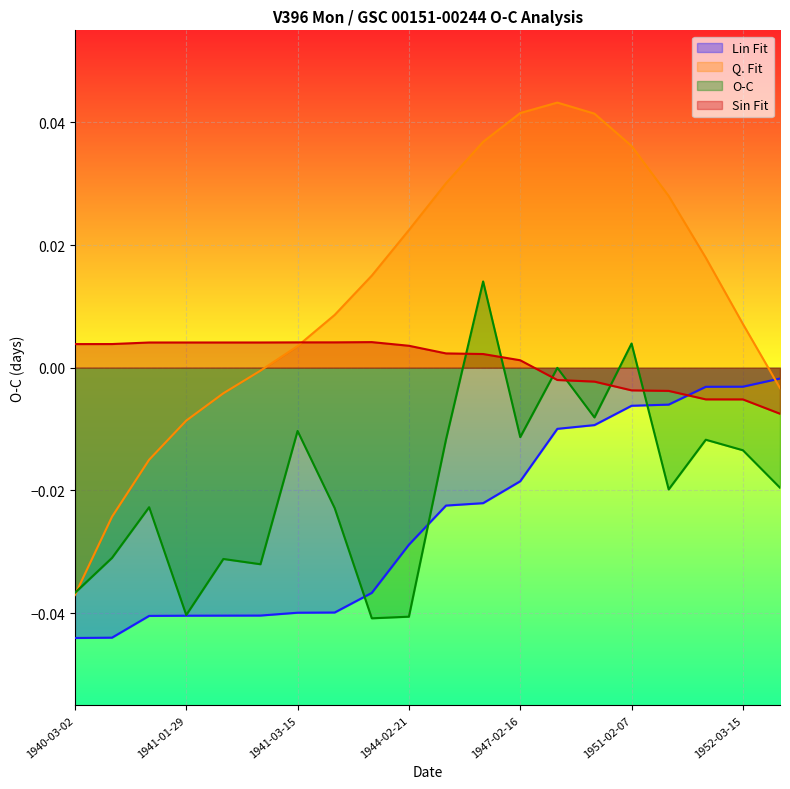

How many times do Sin Fit and Lin Fit cross each other?

1